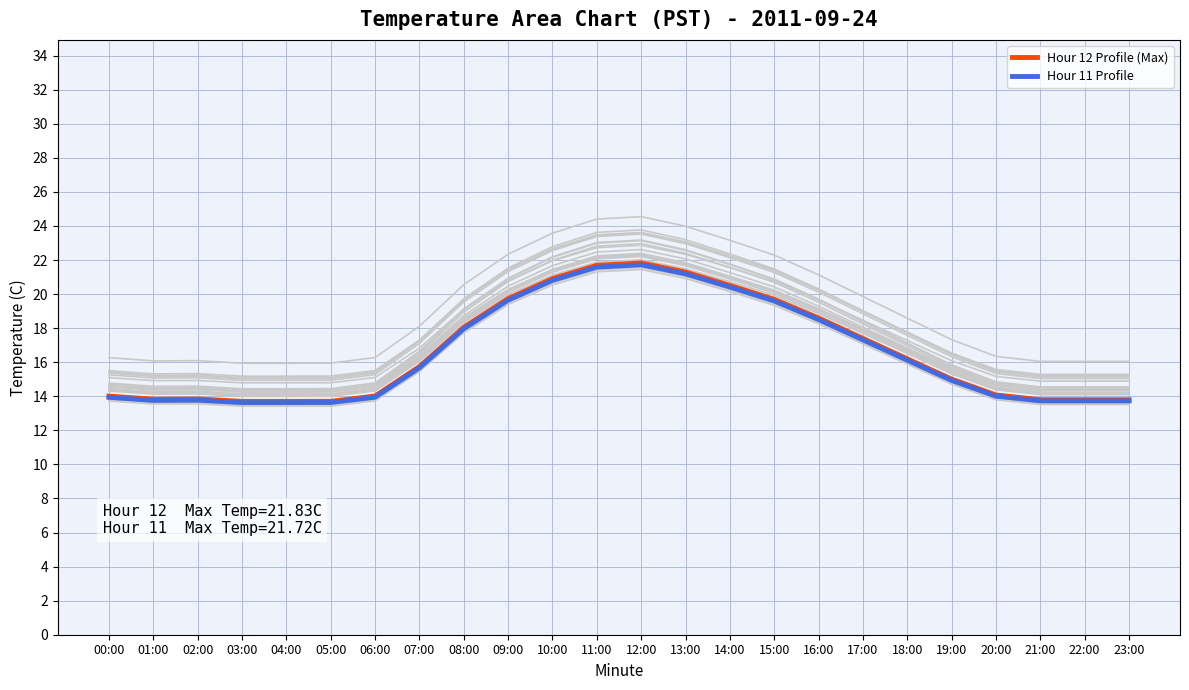

Is it true that Hour 12 Profile (Max) equals 20.9 at 10:00?

True